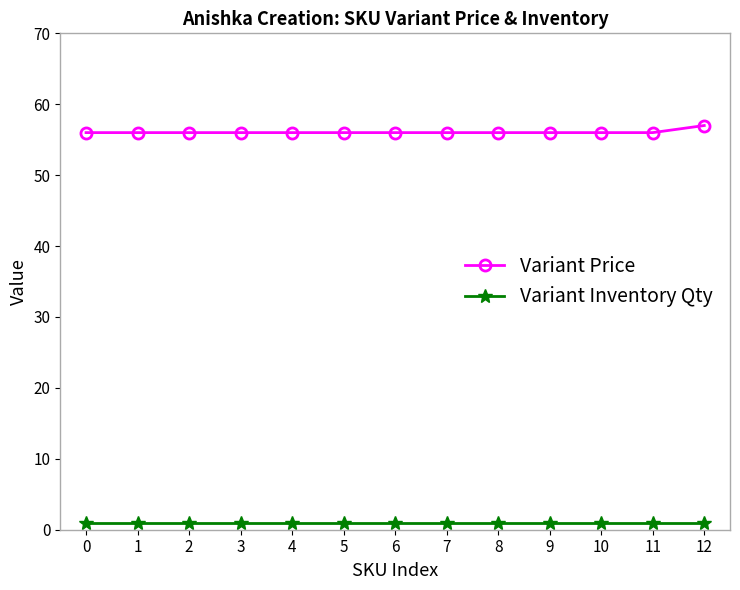

Reading left to right, list all the values displayed in this chart.

Variant Price: 56	56	56	56	56	56	56	56	56	56	56	56	57
Variant Inventory Qty: 1	1	1	1	1	1	1	1	1	1	1	1	1